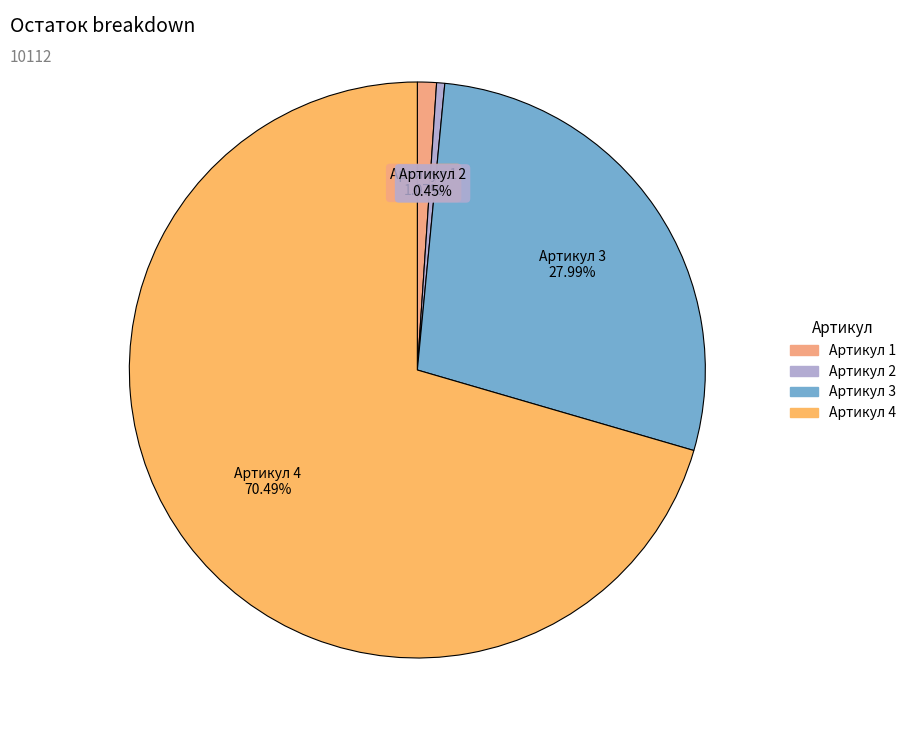

What is the total percentage of Артикул 3 and Артикул 2?

28.4%